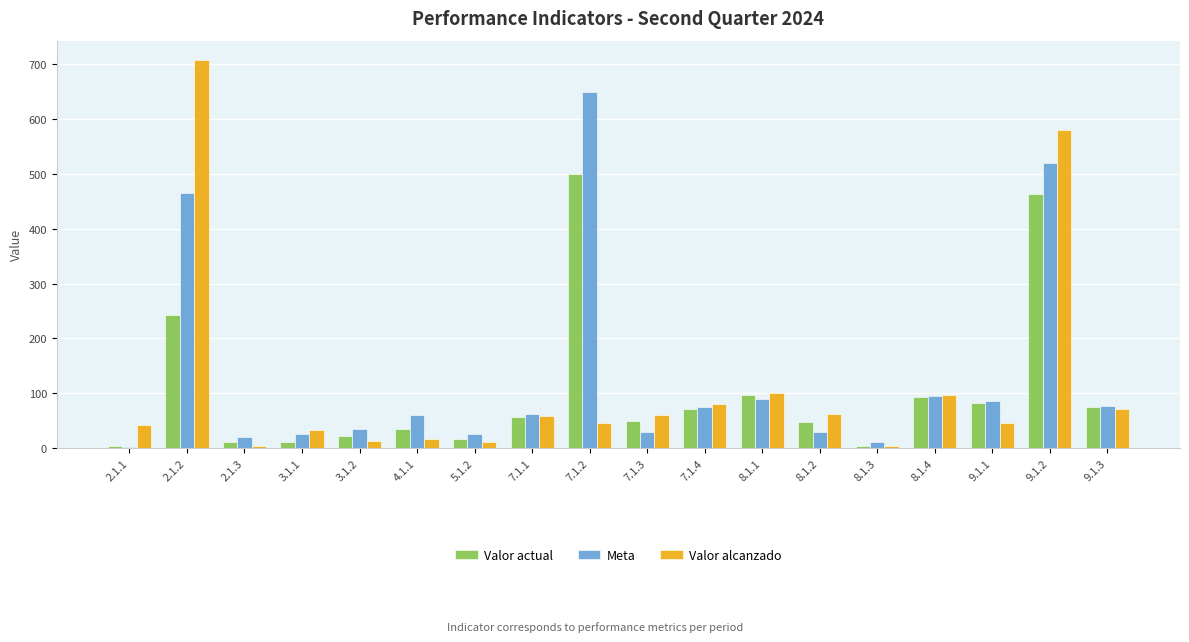

At which label does Valor actual first exceed 57?

2.1.2